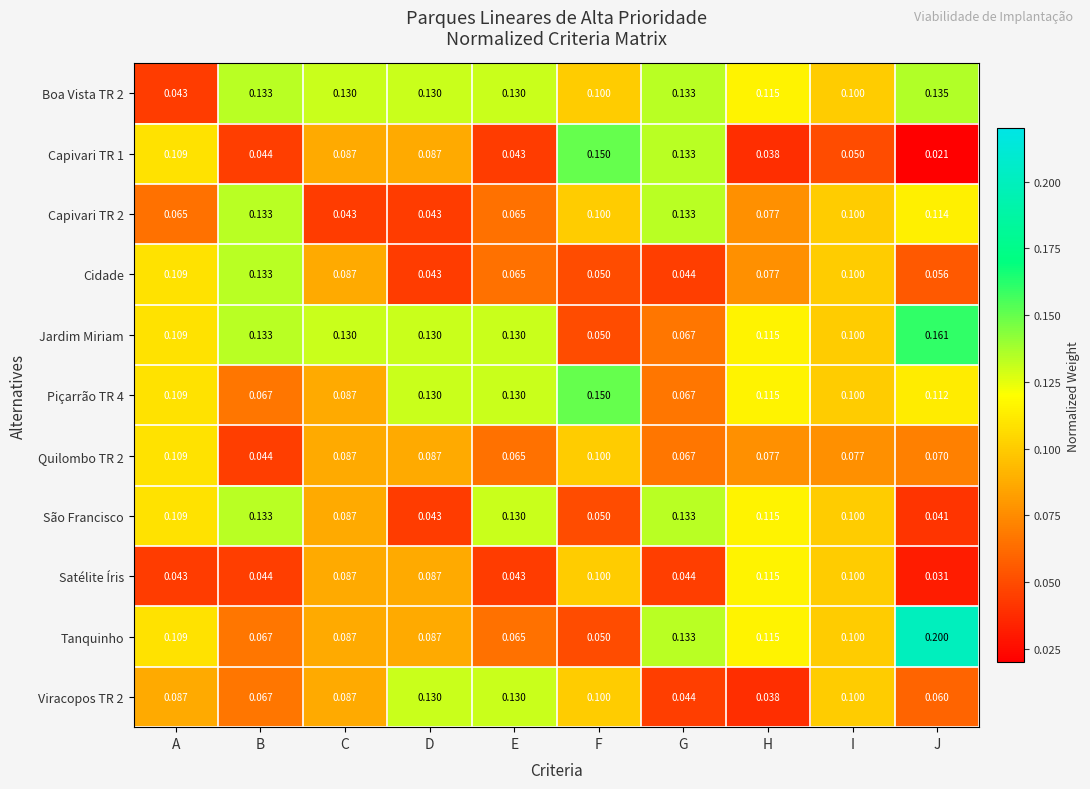

Is the value of Quilombo TR 2 at I greater than the value of Jardim Miriam at D?

No